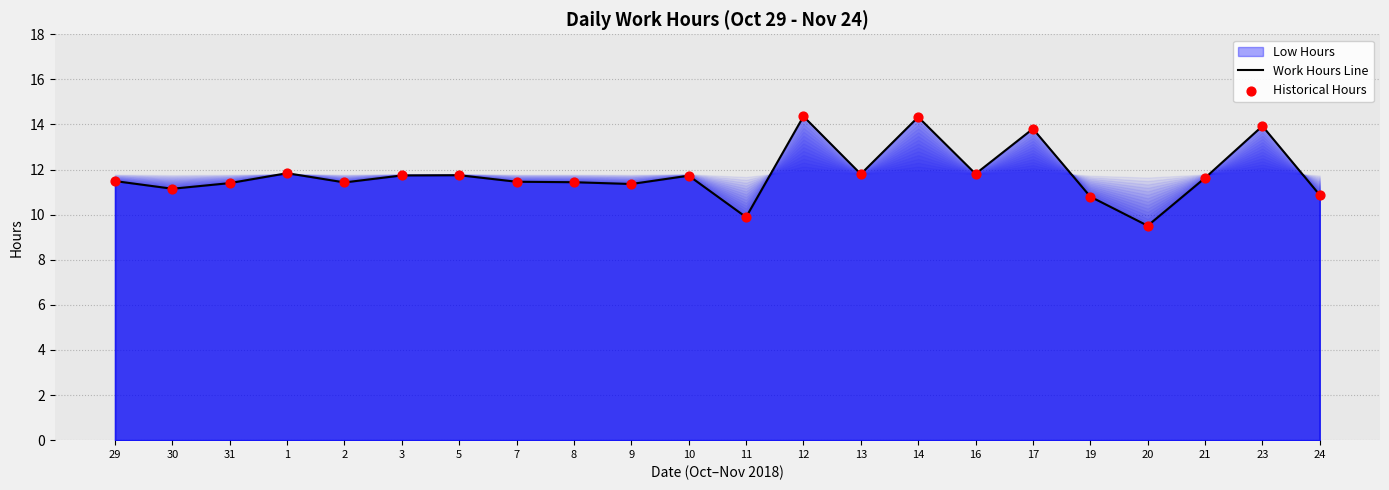

What is the total value across all series at 5?

23.5